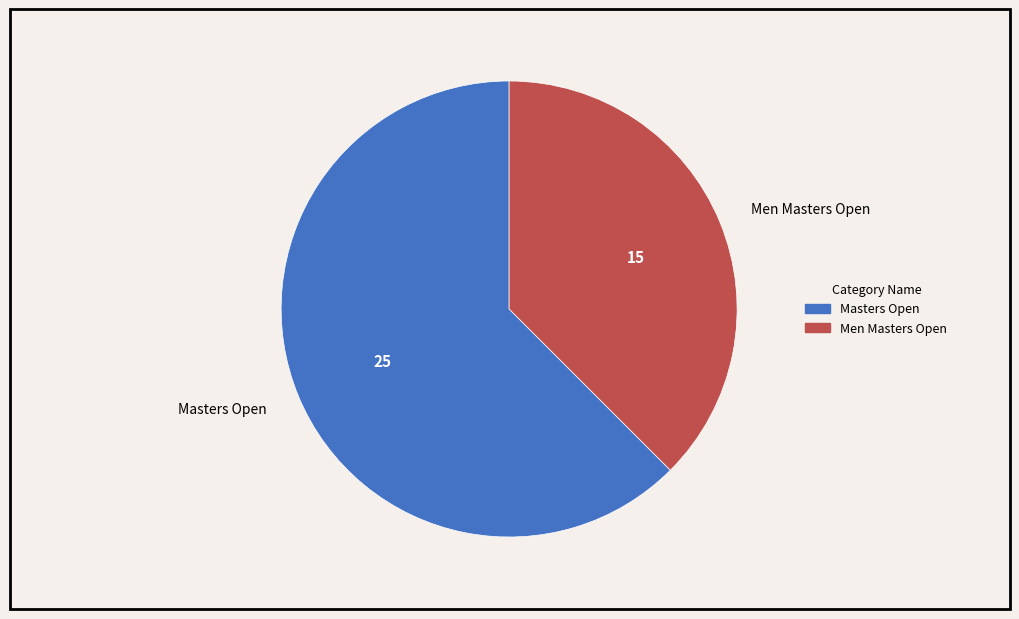

Which has a higher value, Masters Open or Men Masters Open?

Masters Open